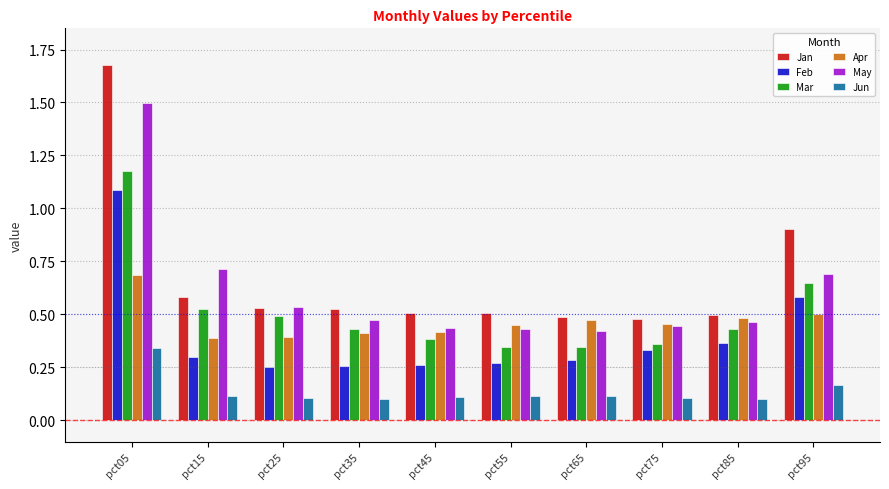

Does the chart contain stacked bars?

No